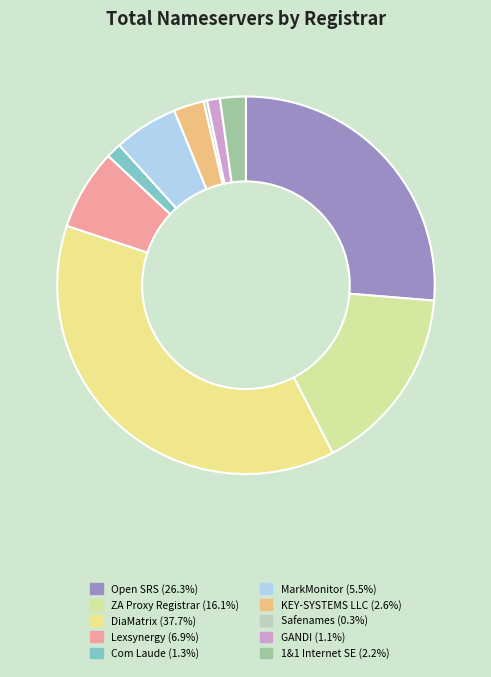

Which category has the biggest portion of the pie?

DiaMatrix